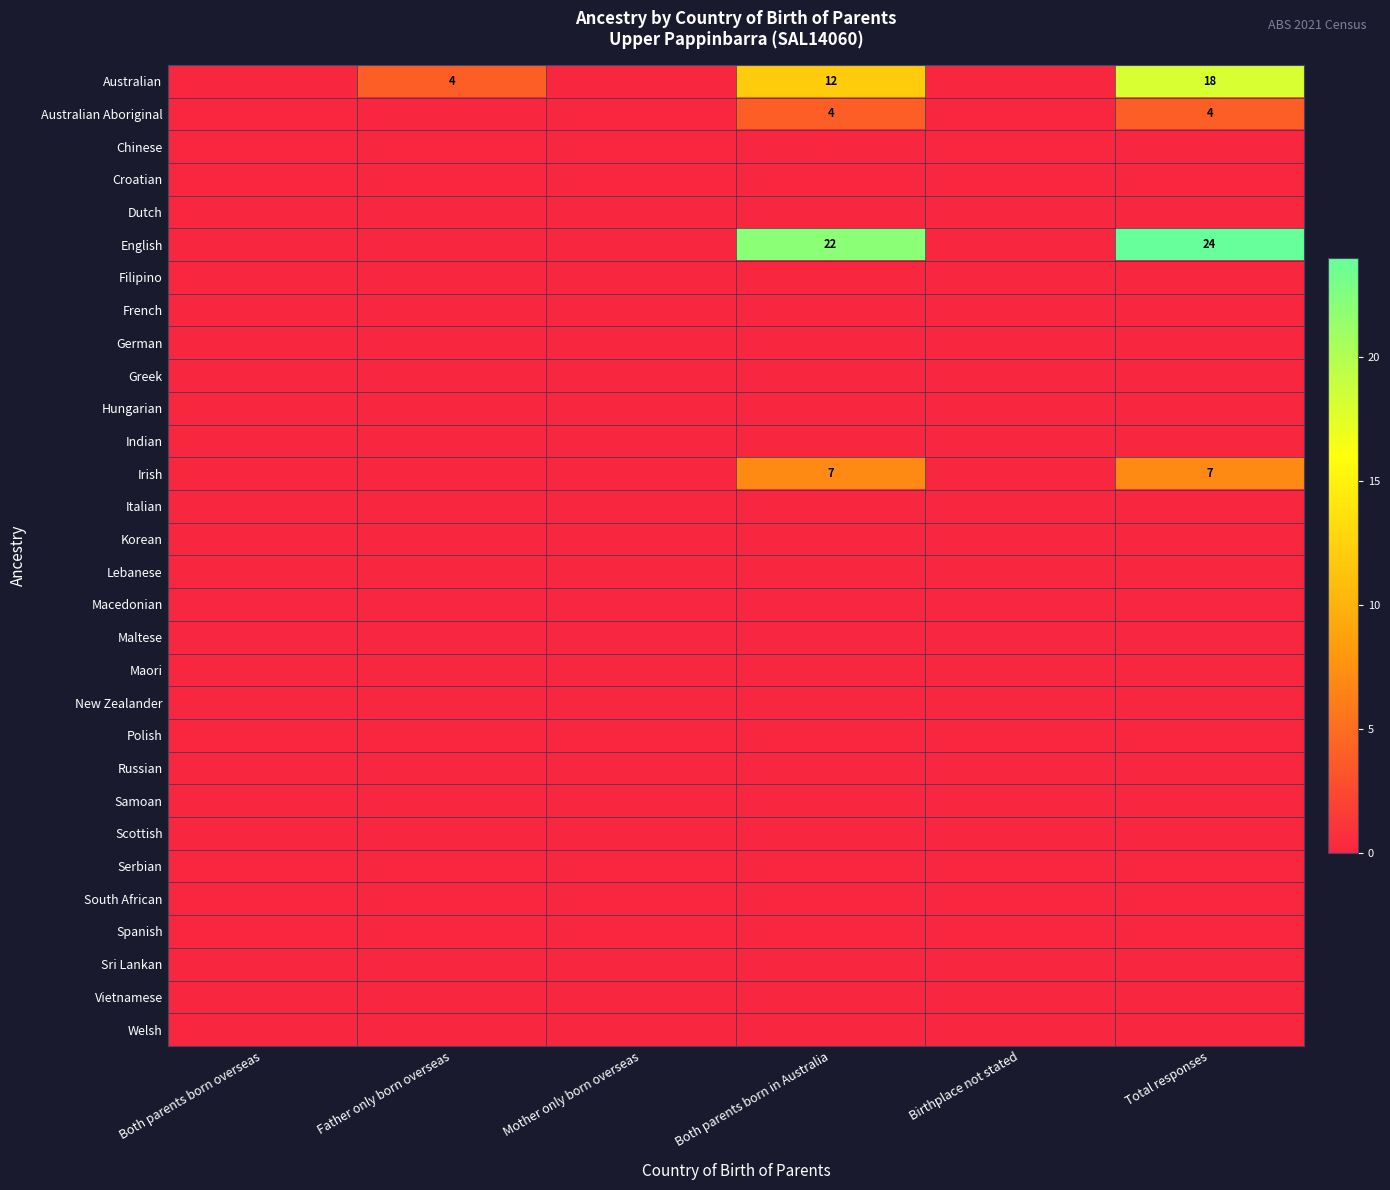

How many categories are shown in the chart?

6